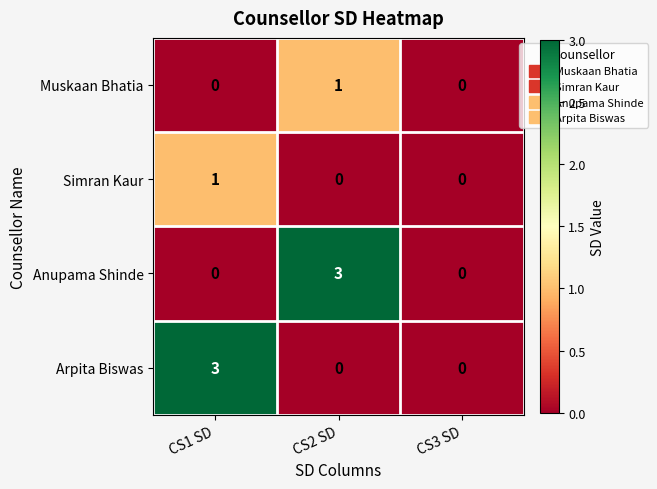

Count the number of data series in this chart.

4